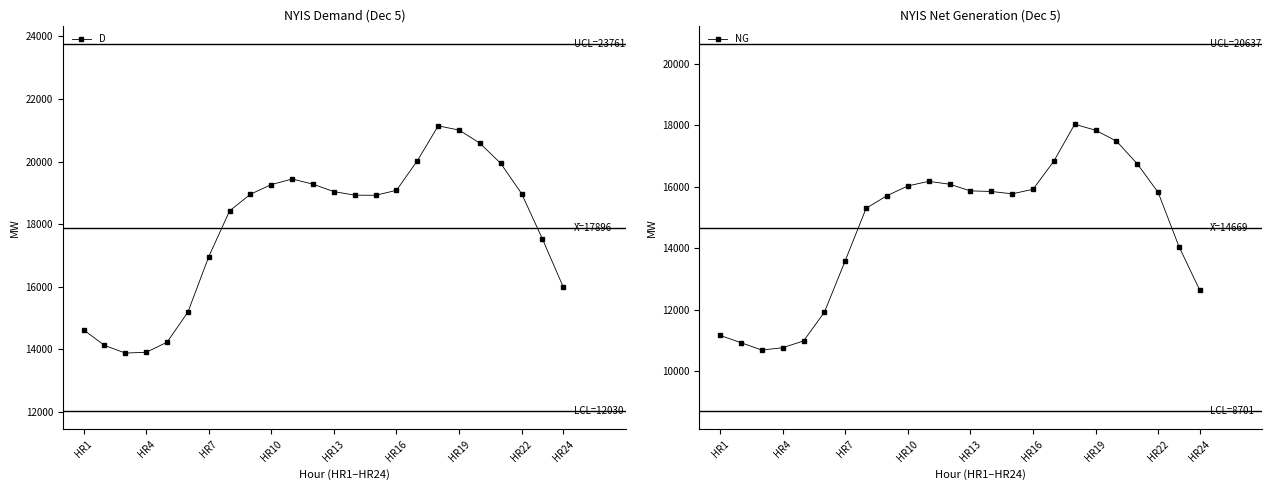

How many data points in NG are above 15811?

11